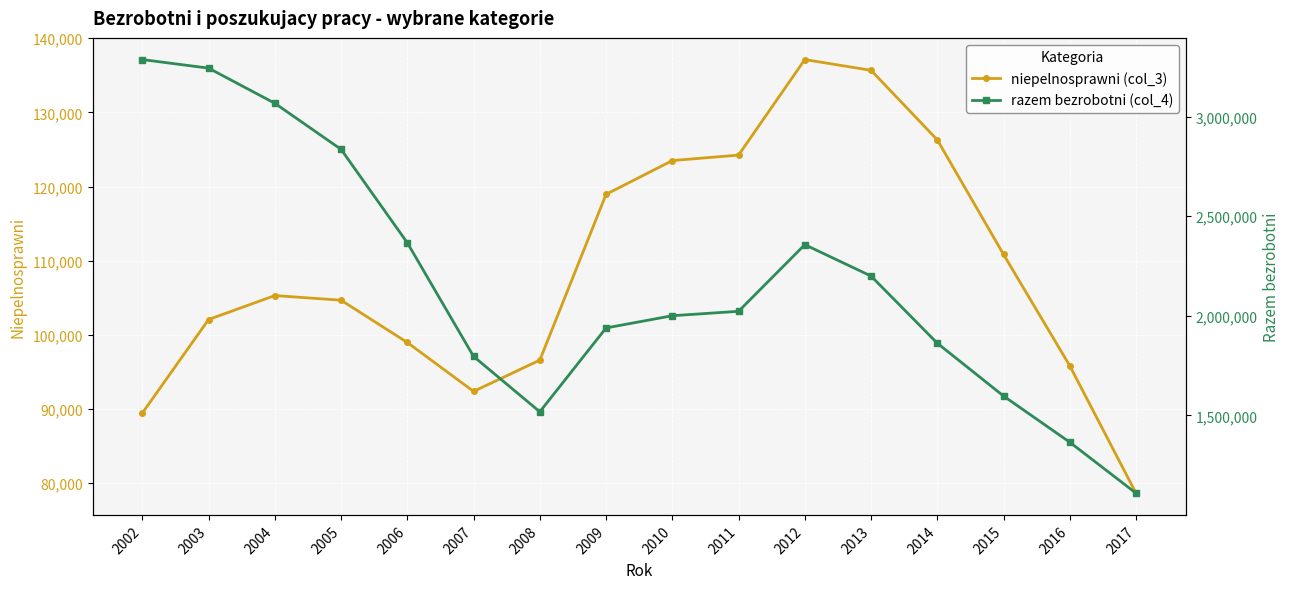

List the series in order of their overall mean, highest first.

razem bezrobotni (col_4), niepelnosprawni (col_3)